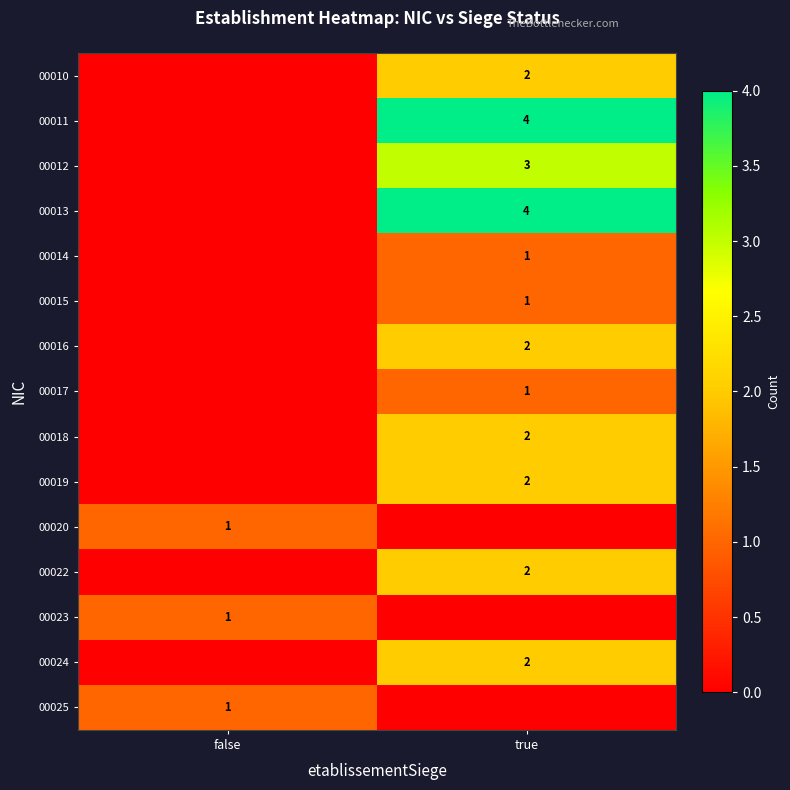

Is it true that 00016 equals 2 at true?

True